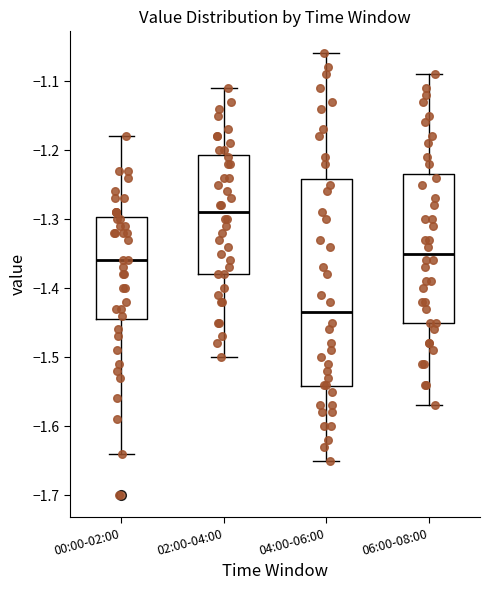

Reading left to right, read every box against the y-axis: the position of its median line, the range the box covers, and the ends of its whiskers. The values are not printed on the chart, so give them approximately, as read against the axis.

00:00-02:00: median -1.36, box -1.44 to -1.30, whiskers -1.64 to -1.18
02:00-04:00: median -1.29, box -1.38 to -1.21, whiskers -1.50 to -1.11
04:00-06:00: median -1.43, box -1.54 to -1.24, whiskers -1.65 to -1.06
06:00-08:00: median -1.35, box -1.45 to -1.23, whiskers -1.57 to -1.09